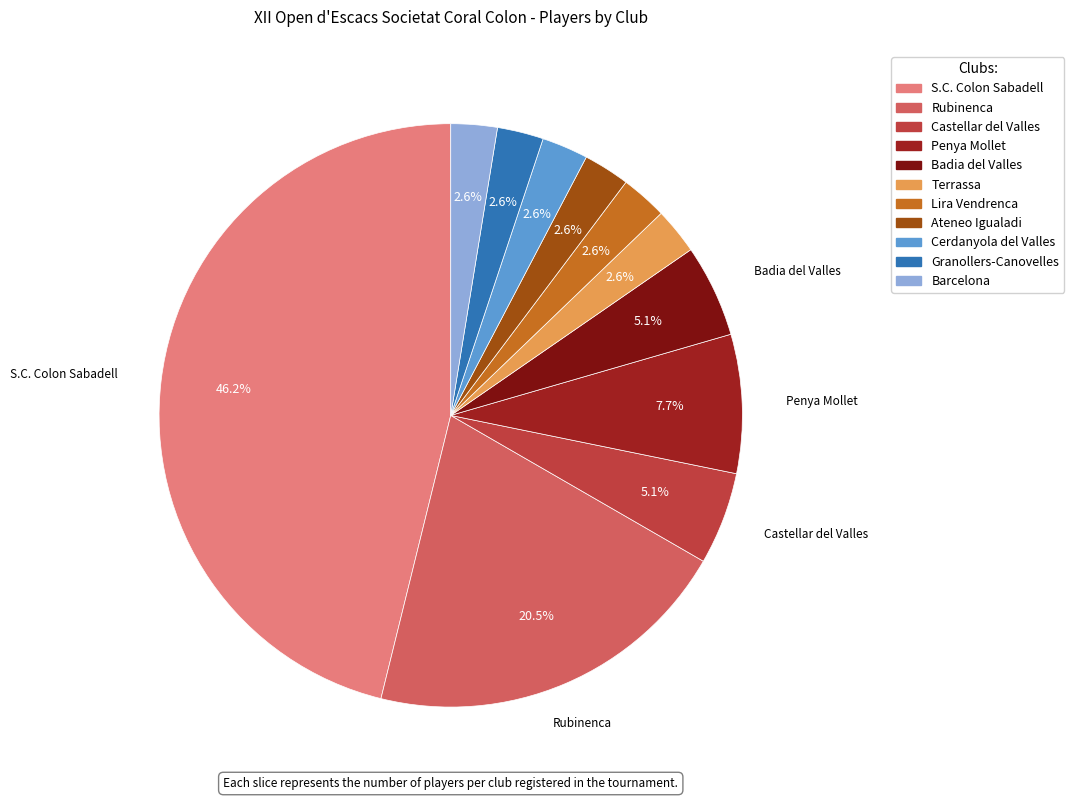

To the nearest percent, what is the combined percentage of Ateneo Igualadi and Lira Vendrenca?

5%